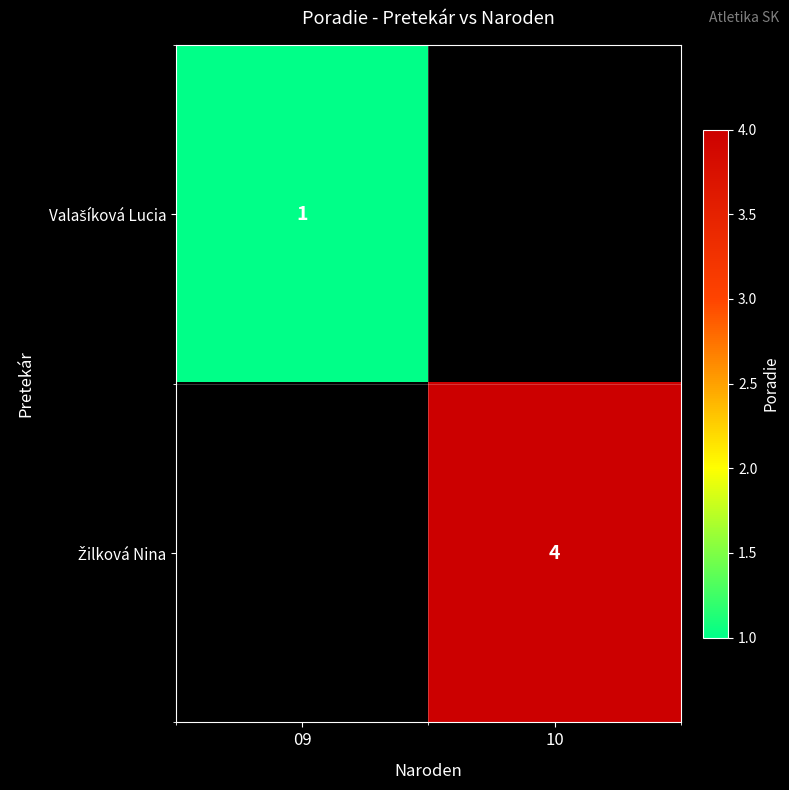

At how many categories does at least one series exceed 3?

1